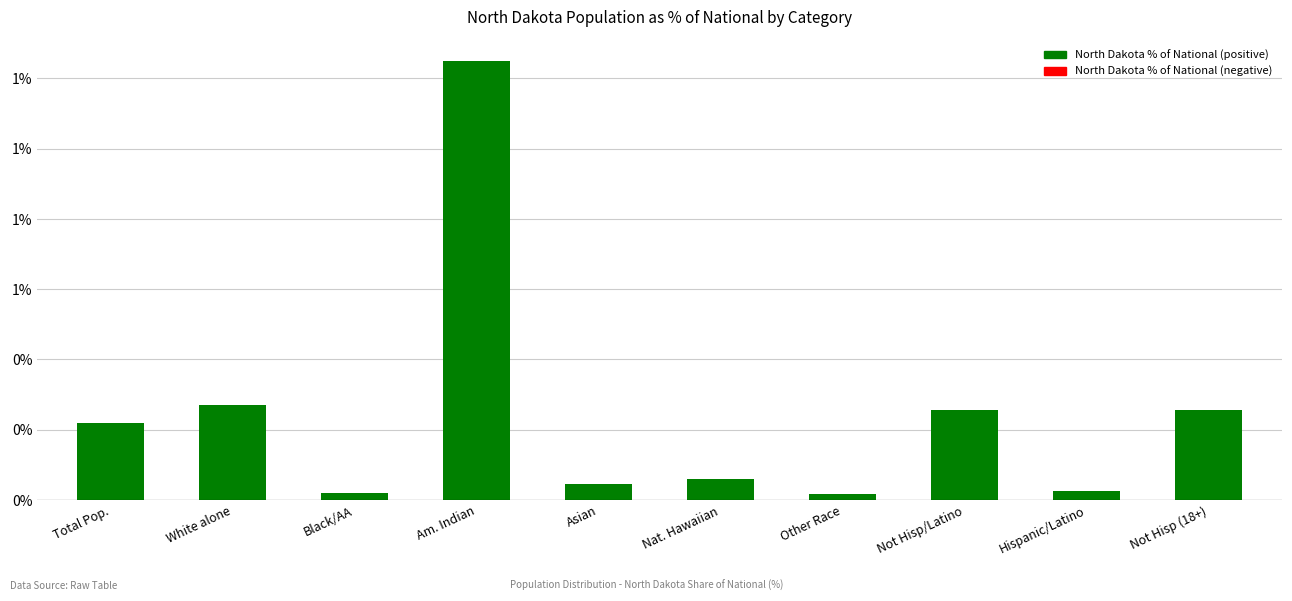

True or false: the data shows 2.2 at Am. Indian.

False